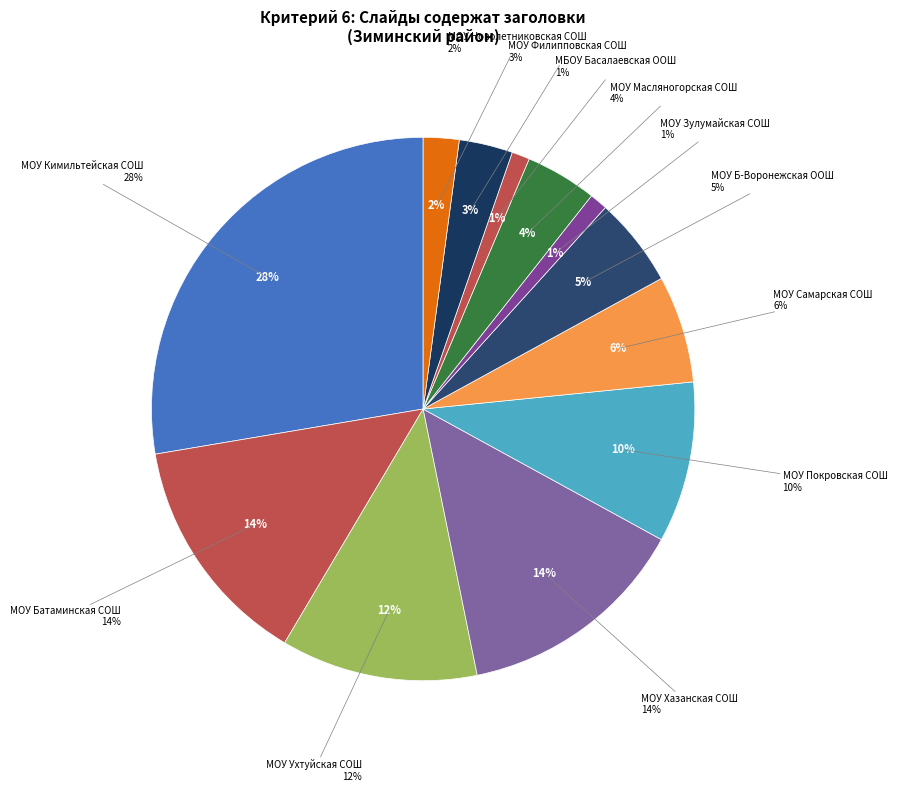

Is there a majority slice in this chart?

No